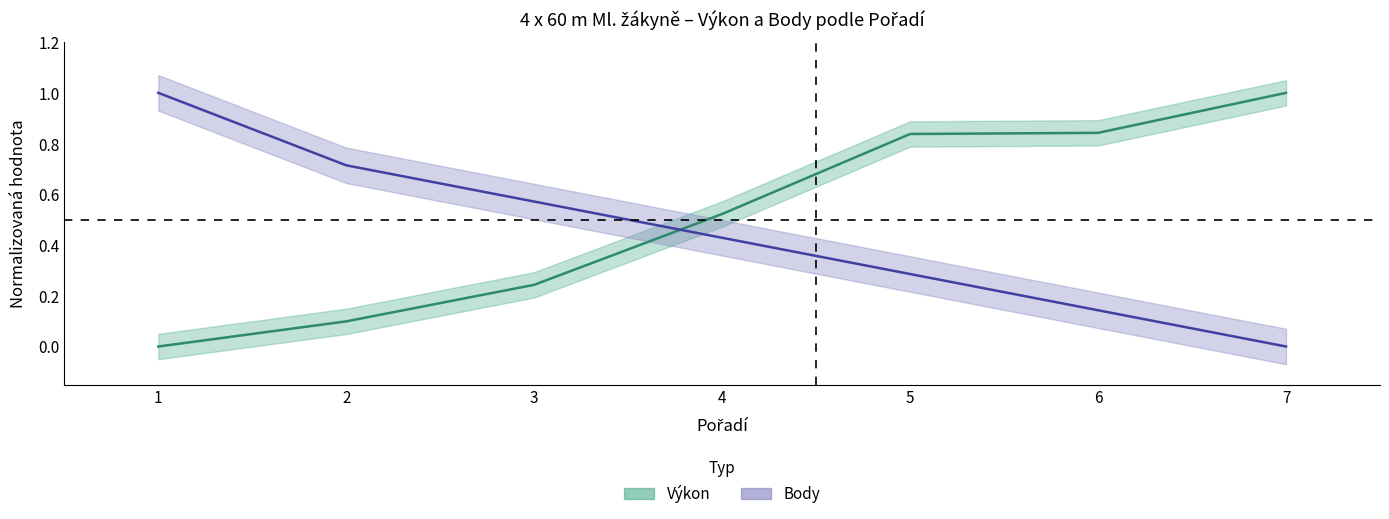

At which label is Výkon closest to 0?

1